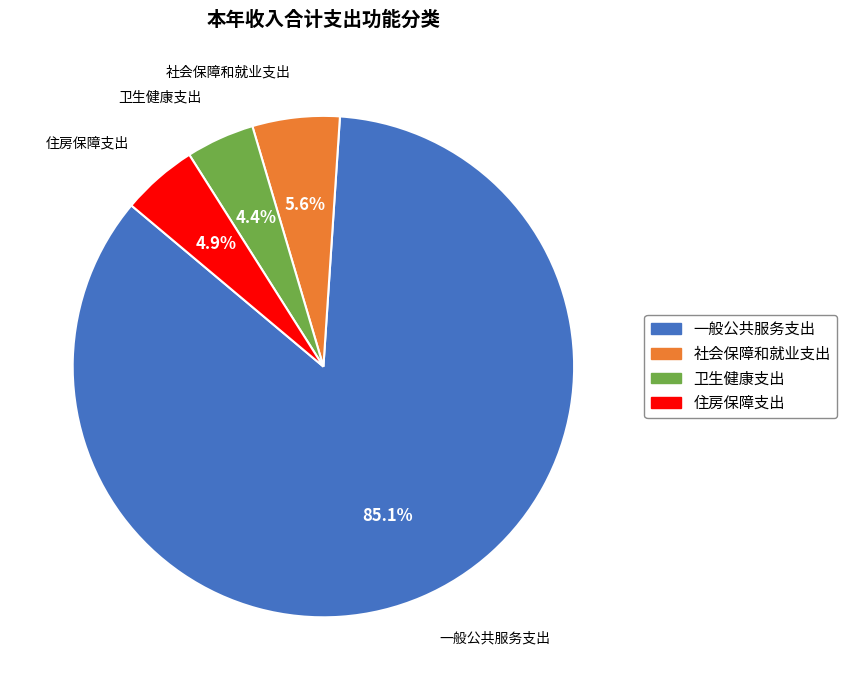

Which has a higher value, 一般公共服务支出 or 住房保障支出?

一般公共服务支出